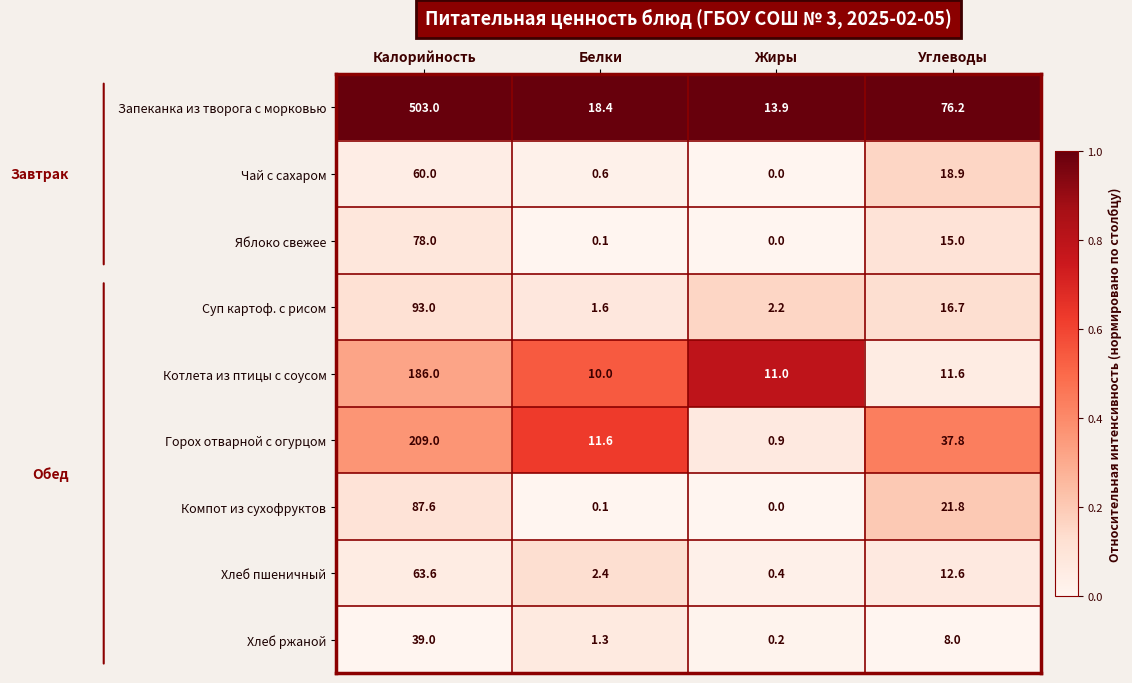

Which label corresponds to the smallest value in the chart?

Жиры